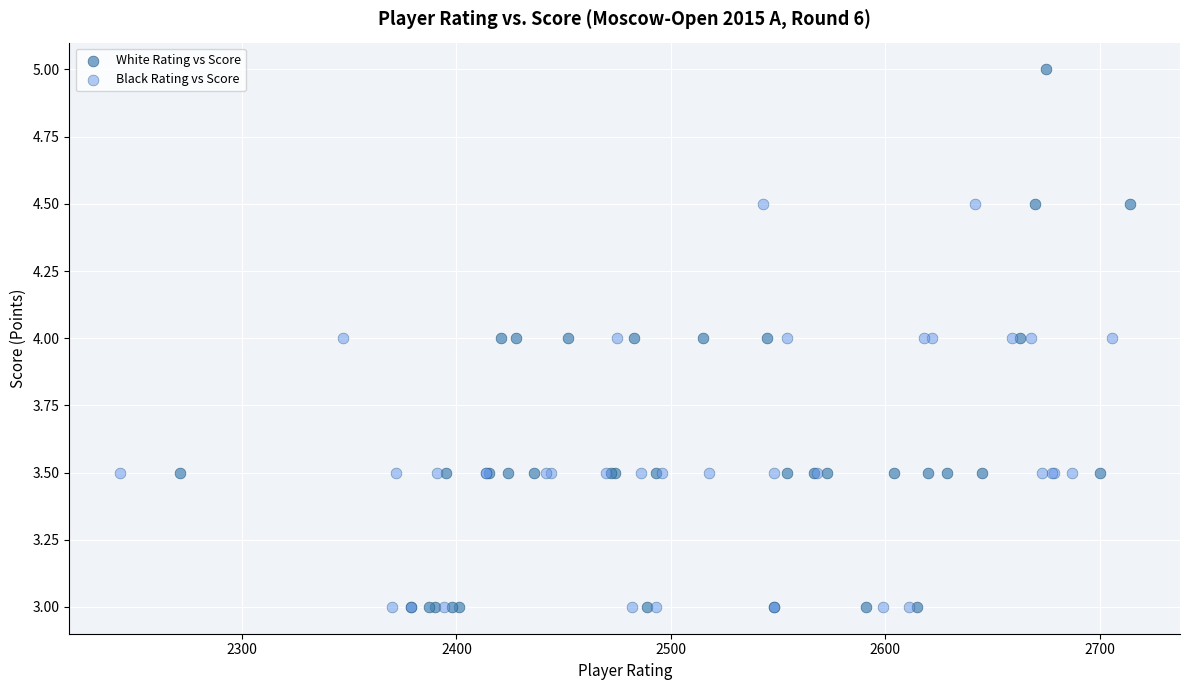

Which series has the largest Y range (max minus min)?

White Rating vs Score